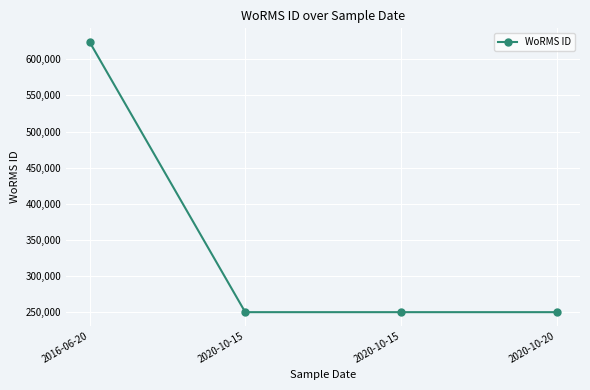

What is the value of the 3rd point from the left?

249725